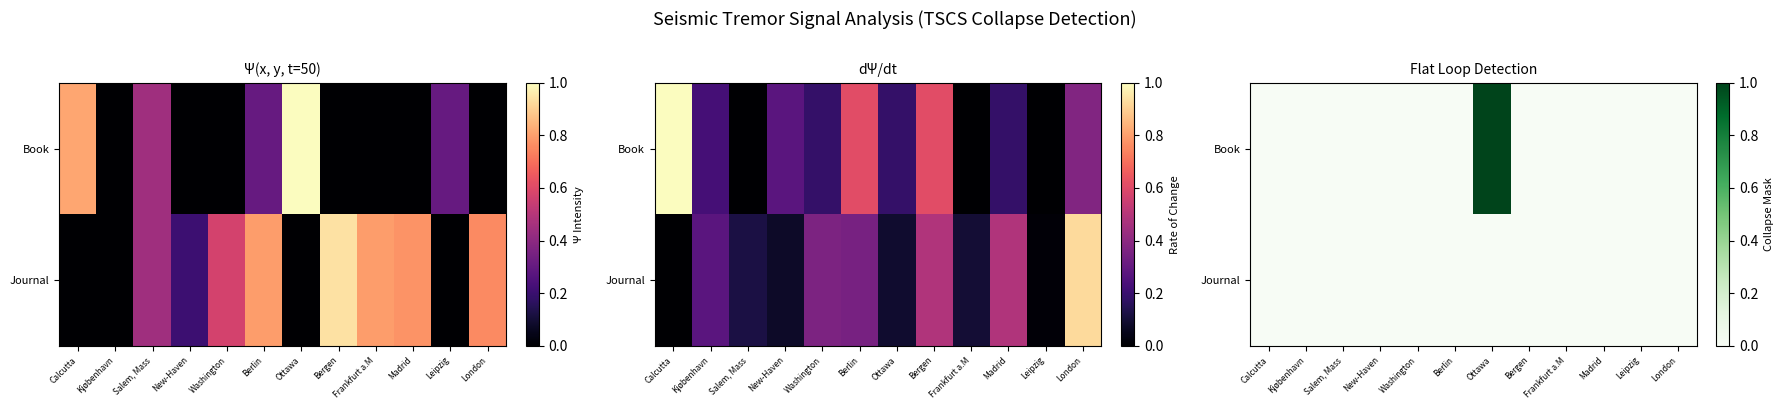

How many series are shown in this chart?

2